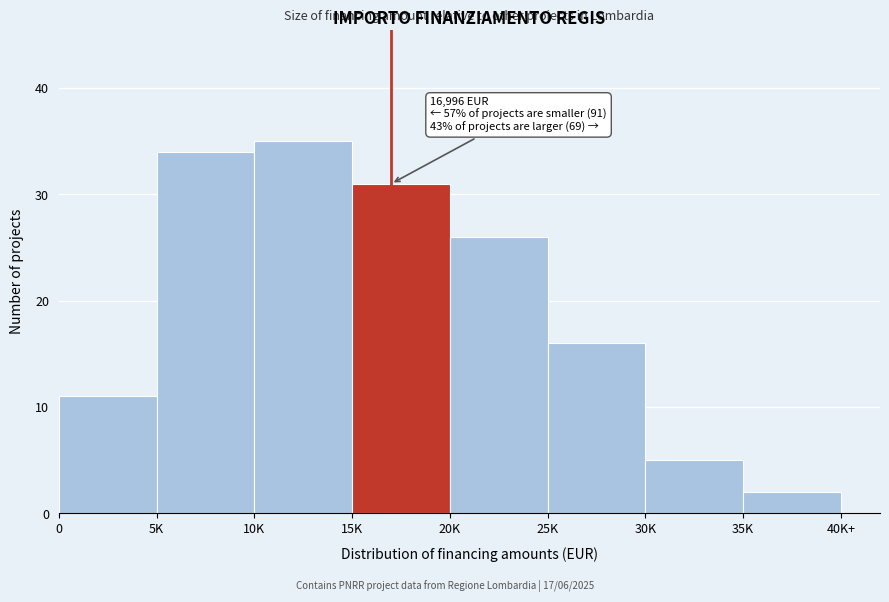

Reading left to right, extract all data points from this chart.

0=11	5K=34	10K=35	15K=31	20K=26	25K=16	30K=5	35K=2